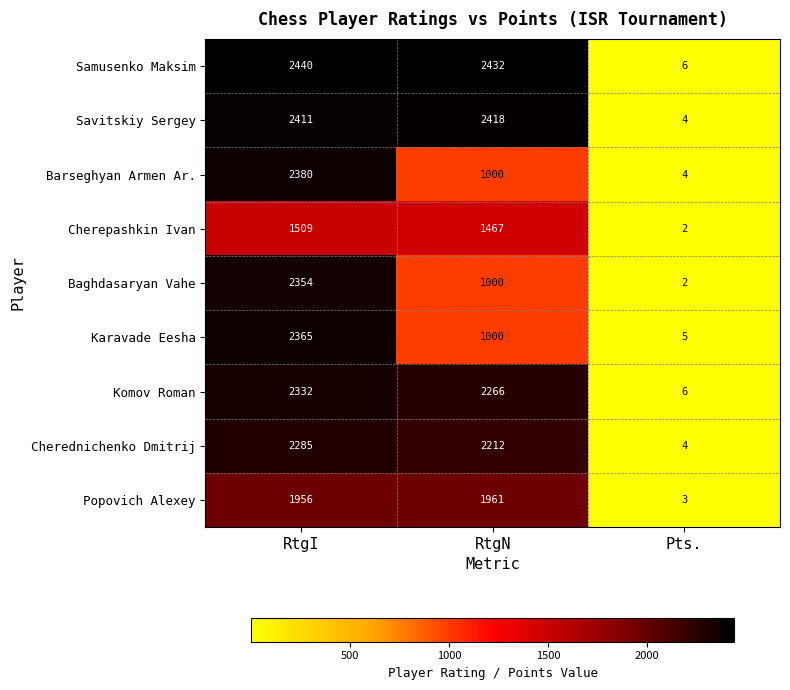

Reading left to right, list all the values displayed in this chart.

Samusenko Maksim: 2440	2432	6
Savitskiy Sergey: 2411	2418	4
Barseghyan Armen Ar.: 2380	1000	4
Cherepashkin Ivan: 1509	1467	2
Baghdasaryan Vahe: 2354	1000	2
Karavade Eesha: 2365	1000	5
Komov Roman: 2332	2266	6
Cherednichenko Dmitrij: 2285	2212	4
Popovich Alexey: 1956	1961	3